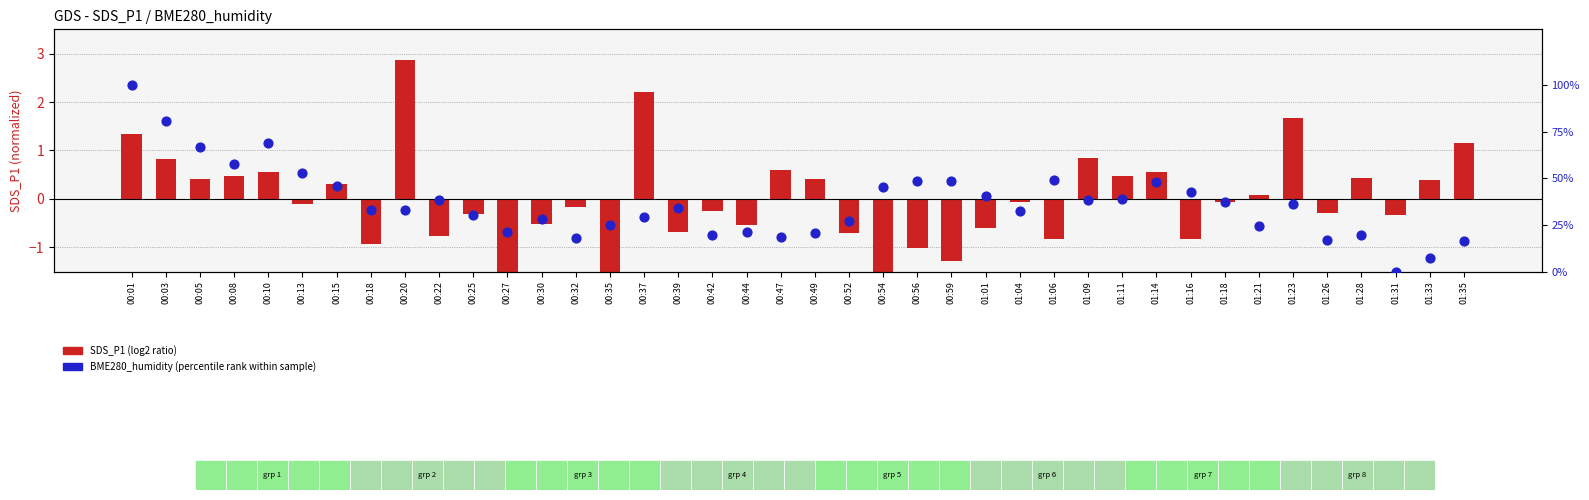

Which series contains the highest Y value?

BME280_humidity (percentile rank within sample)